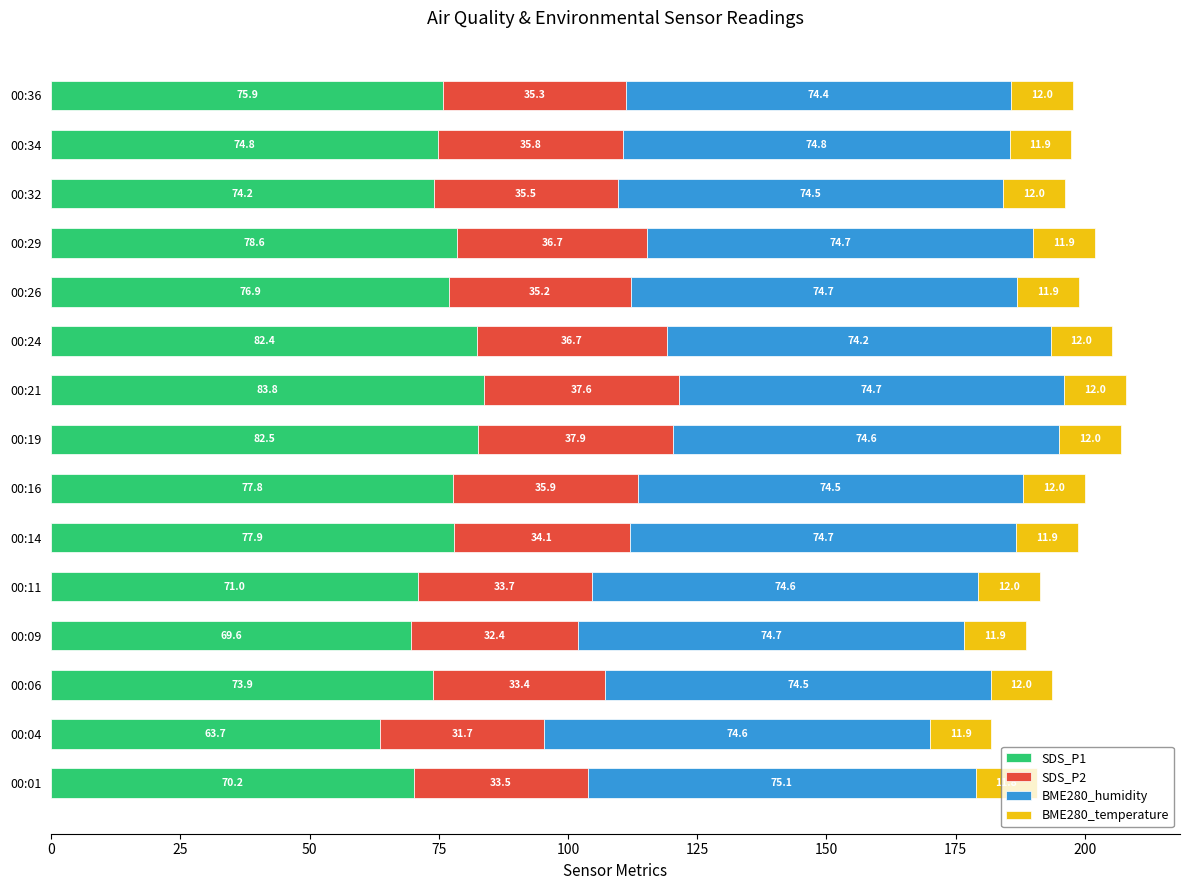

At which label does SDS_P1 reach its minimum?

00:04